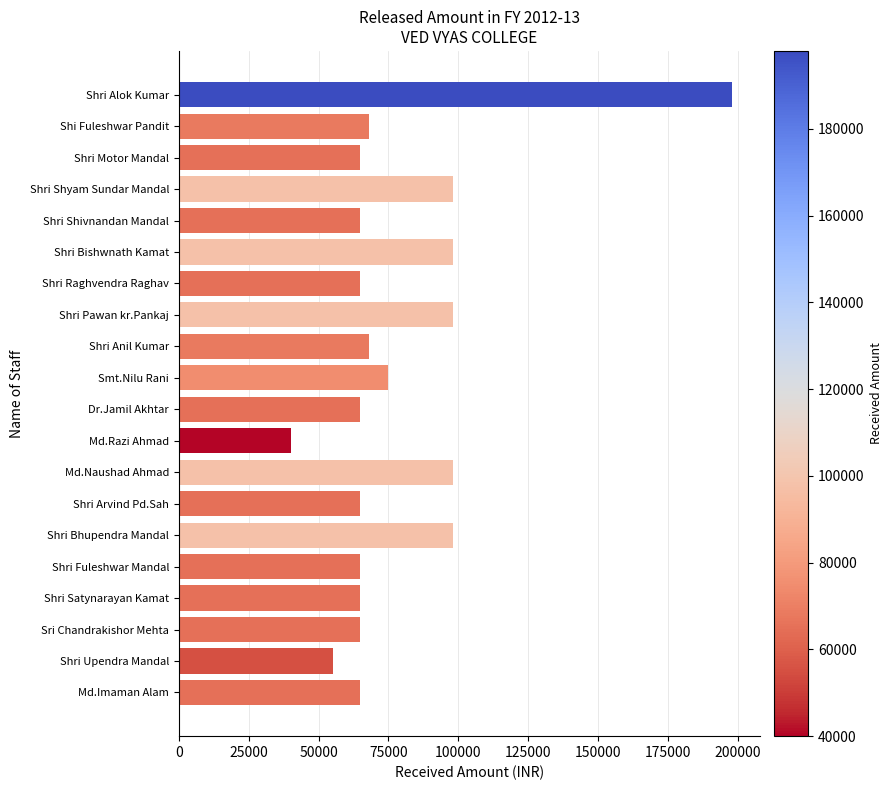

What is the average value?

78950